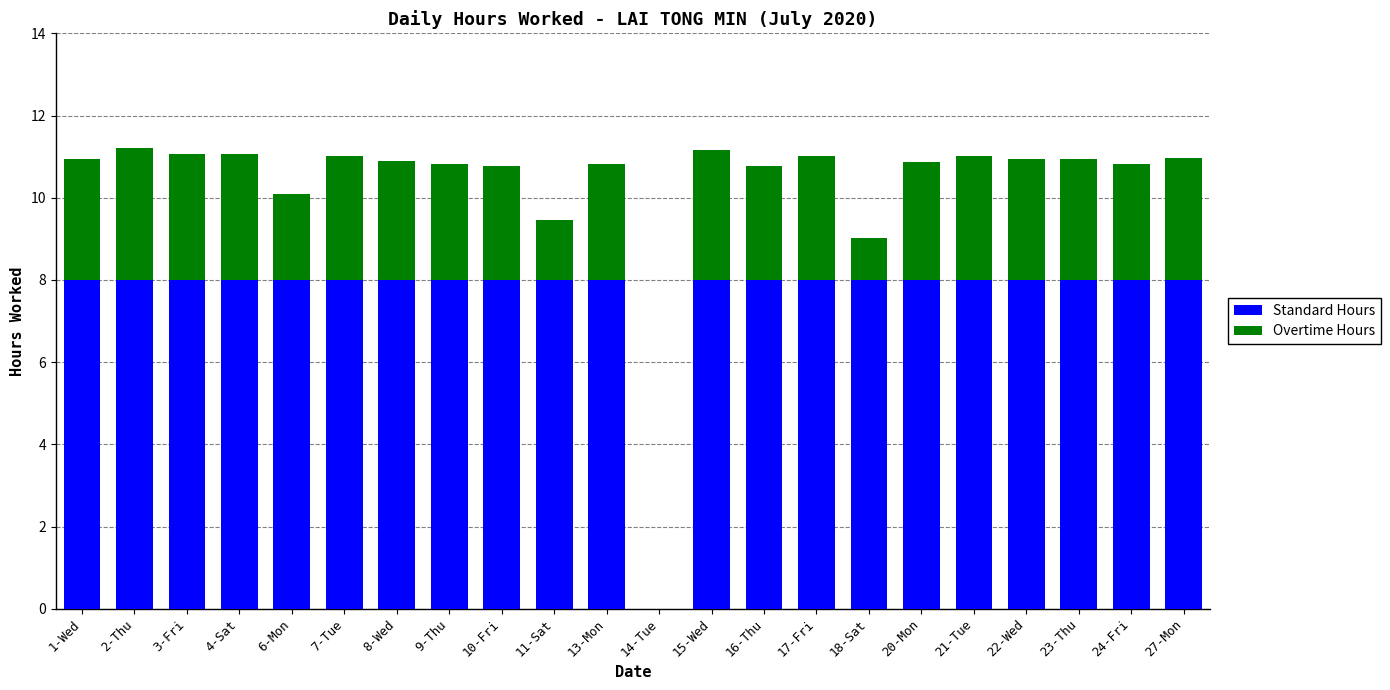

What is the total value across all series at 13-Mon?

10.8